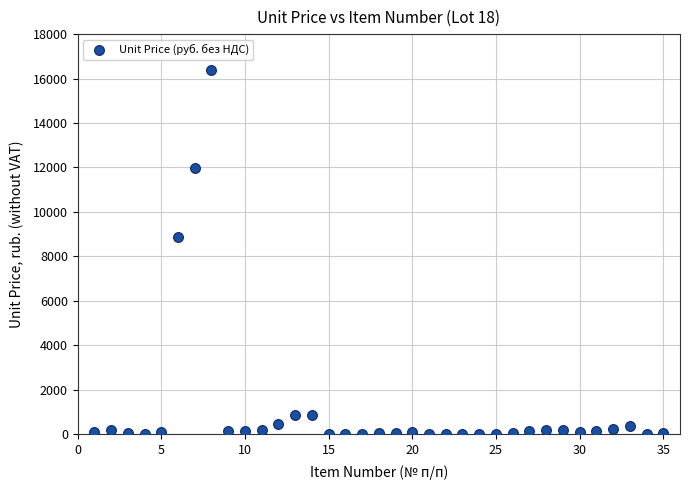

What is the range of X values (max minus min)?

34.0